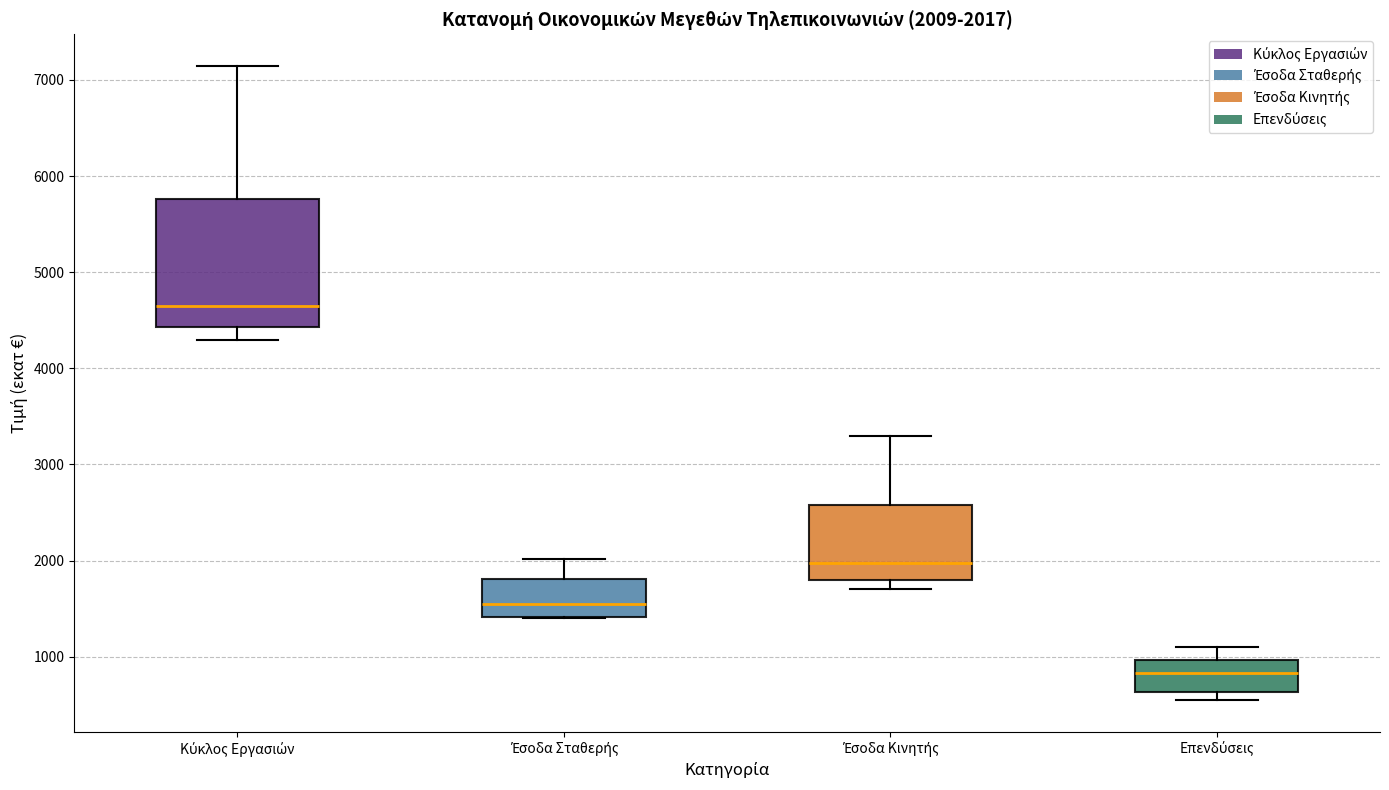

Which box has the lowest median line?

Επενδύσεις